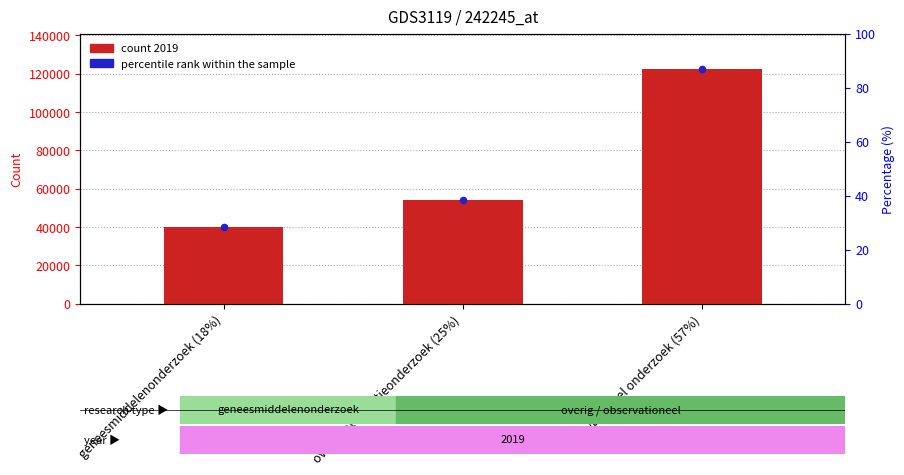

Approximately how many times larger is the value at overig interventieonderzoek (25%) compared to geneesmiddelenonderzoek (18%)?

1.4